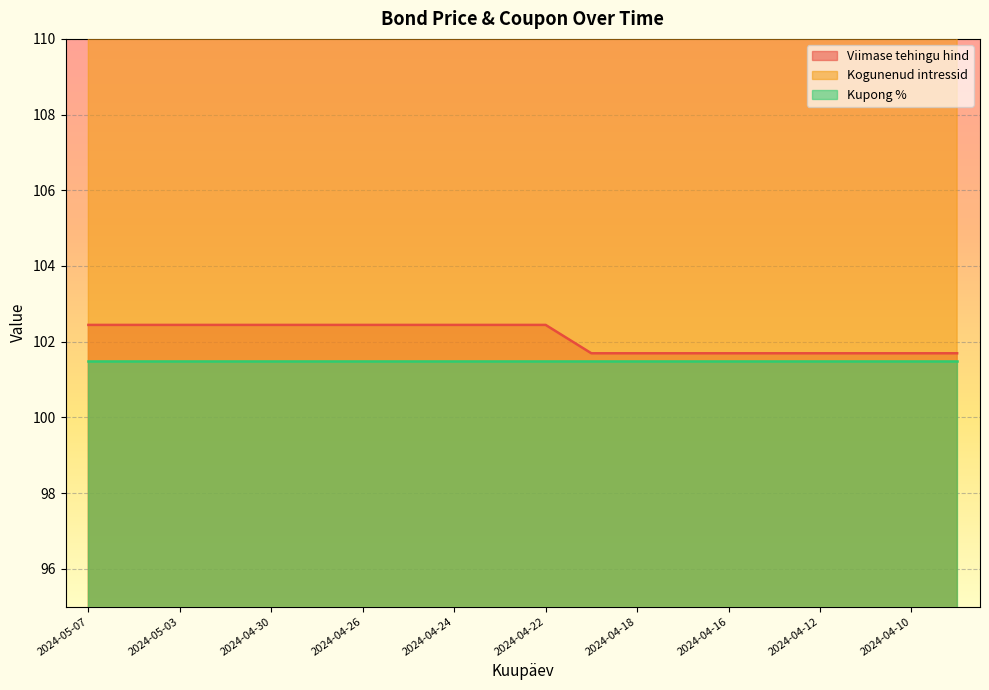

What is the total value across all series at 2024-04-12?

276.5